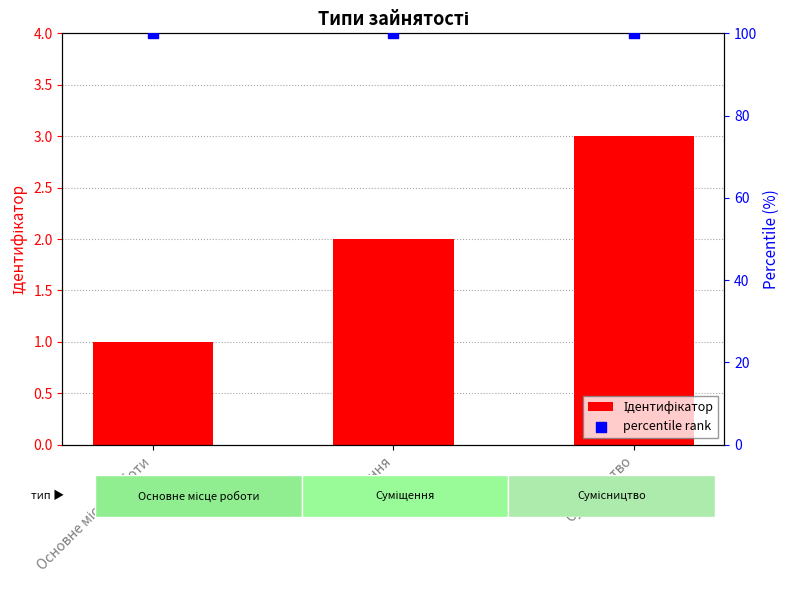

Which series has the widest spread of Y values?

Ідентифікатор